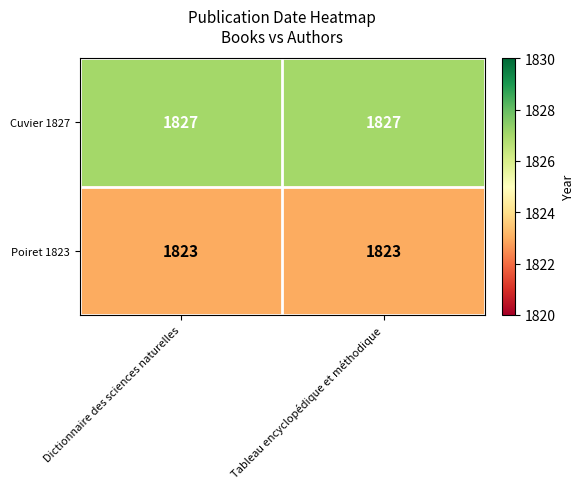

Is it true that Poiret 1823 equals 2739 at Tableau encyclopédique et méthodique?

False